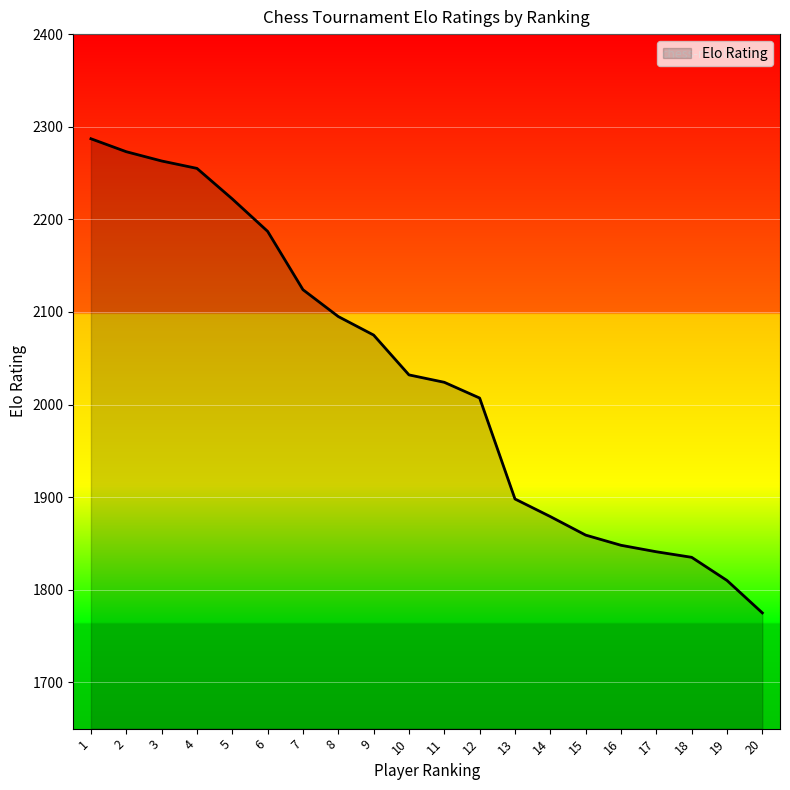

What is the maximum value shown in the chart?

2287